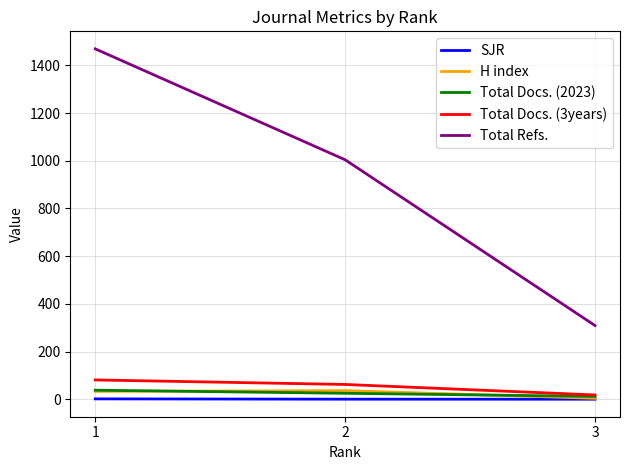

How many lines are shown in the chart?

5